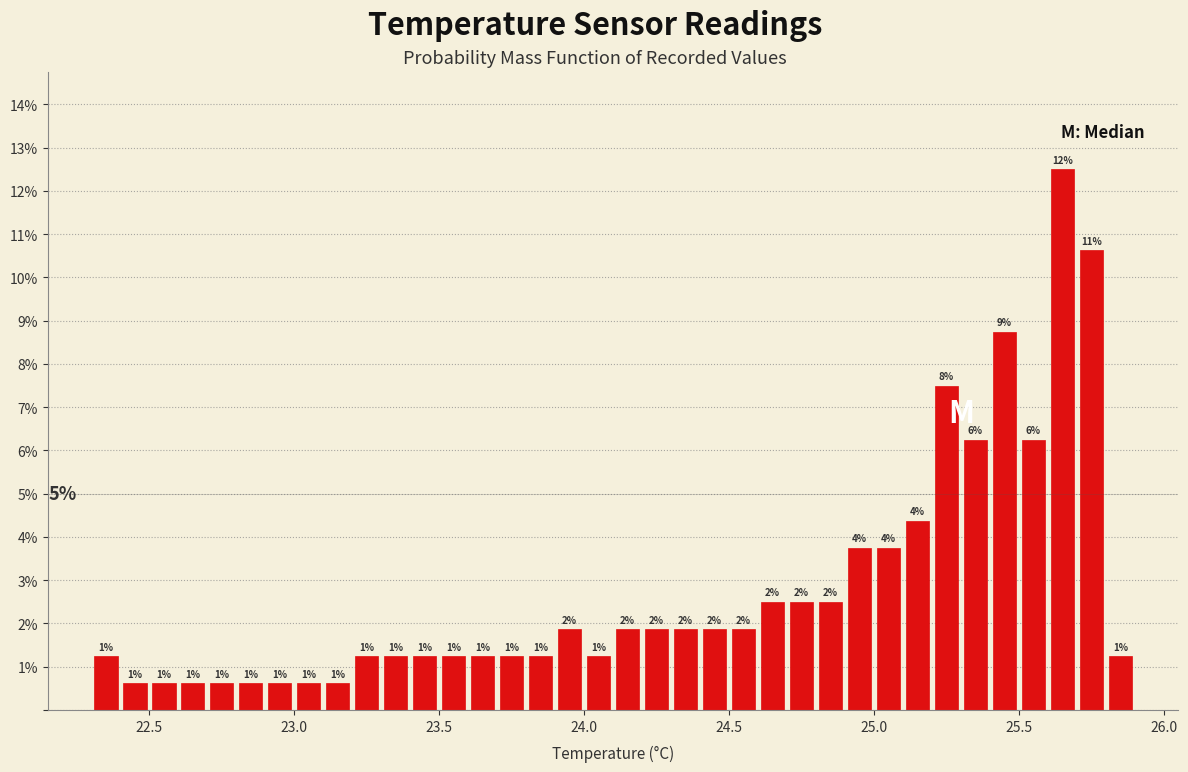

Around what value on the x-axis is the tallest bar? Give the approximate position of its centre, as read against the axis.

25.65